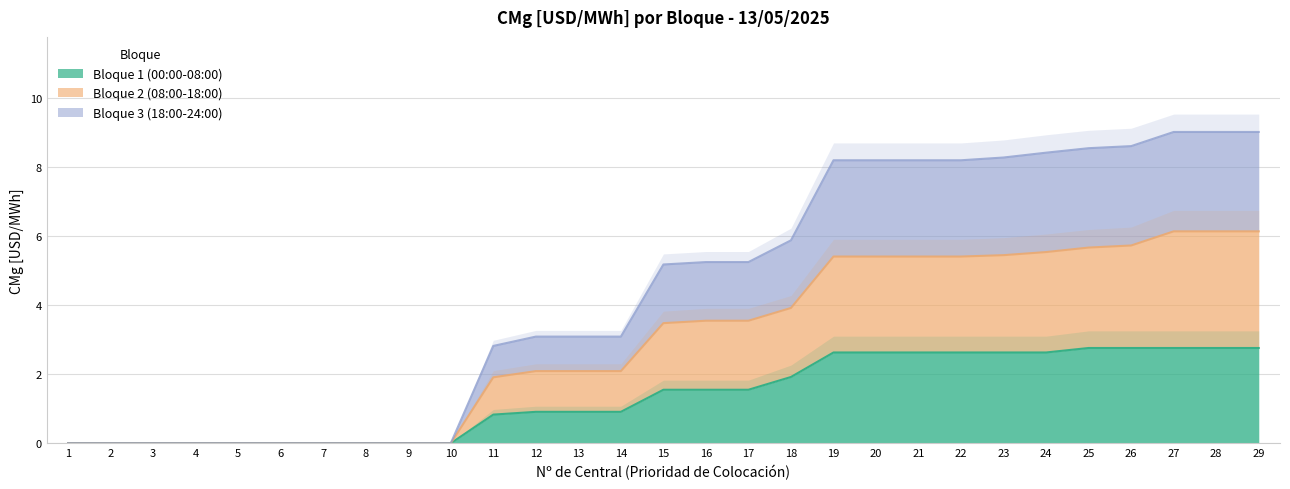

Is the value of Bloque 1 (00:00-08:00) at 21 greater than the value of Bloque 2 (08:00-18:00) at 13?

Yes